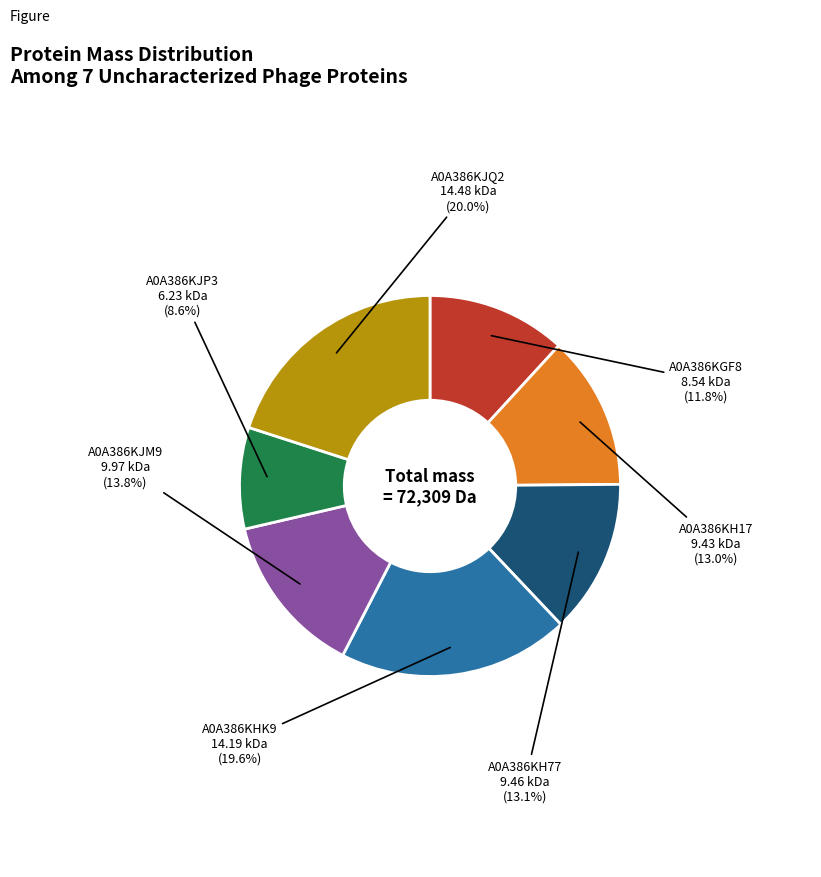

Is there a majority slice in this chart?

No